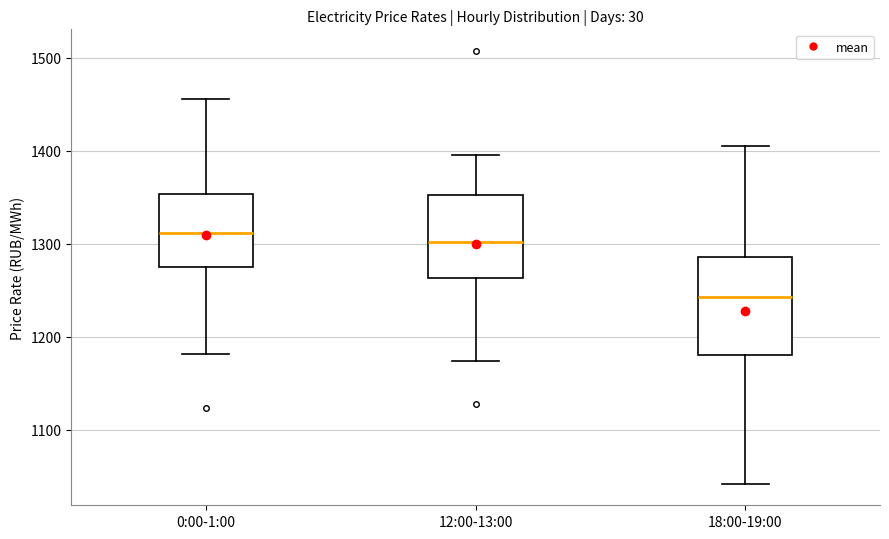

Where does the median line of the box for 0:00-1:00 sit on the y-axis? The values are not printed on the chart, so give them approximately, as read against the axis.

1310